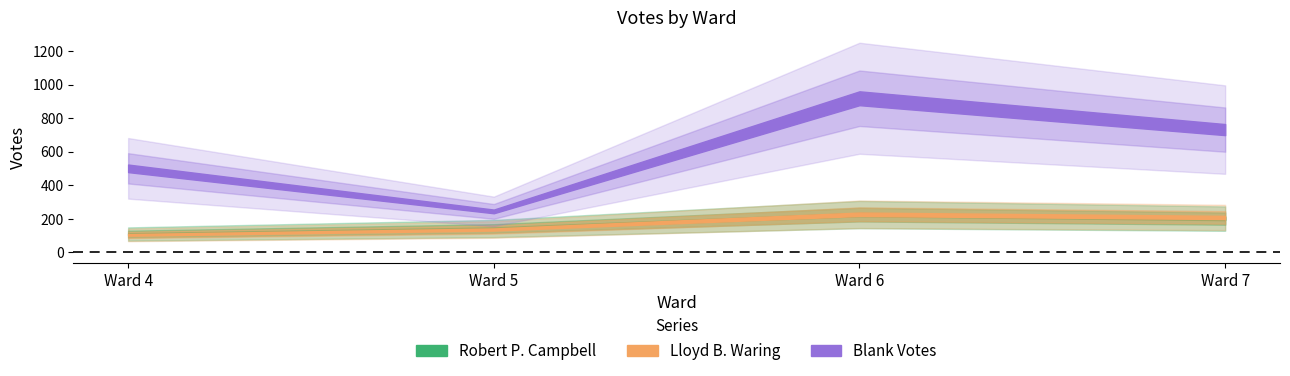

True or false: Robert P. Campbell has a value of 348 at Ward 6.

False